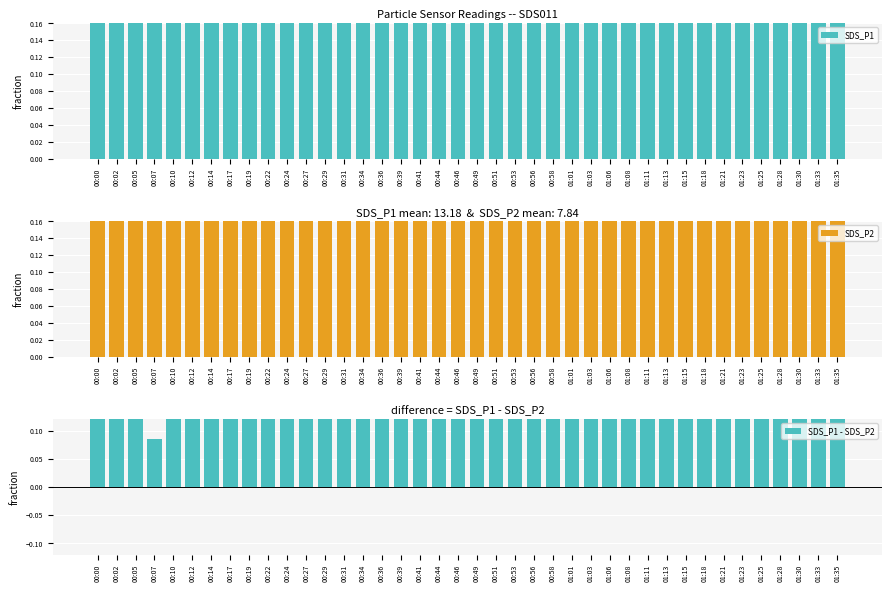

True or false: SDS_P2 has a value of 0.4 at 00:39.

False